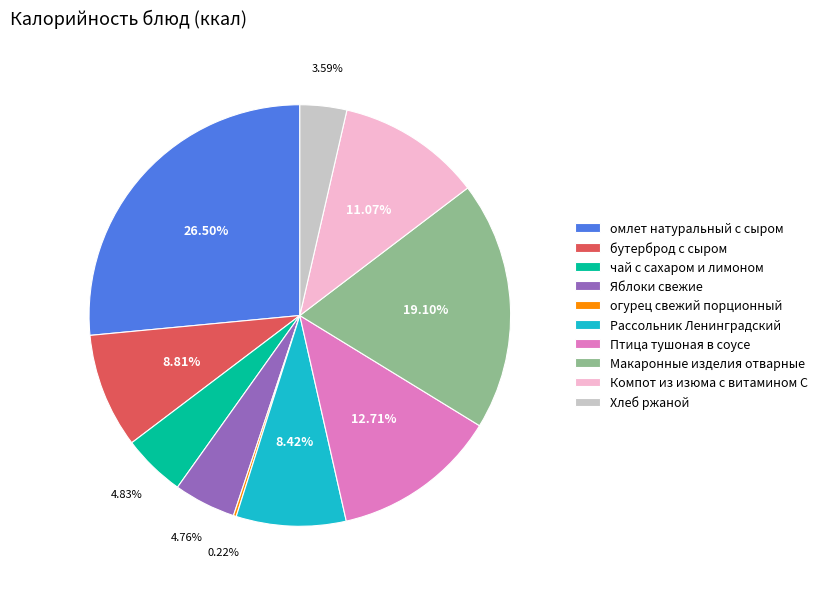

To the nearest percent, what percentage of the pie is Хлеб ржаной?

4%